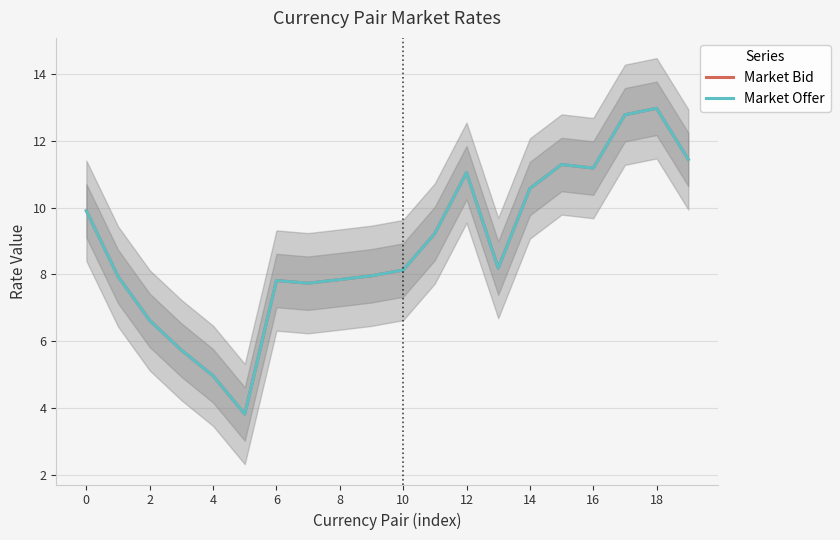

Which series has the widest spread of values?

Market Bid